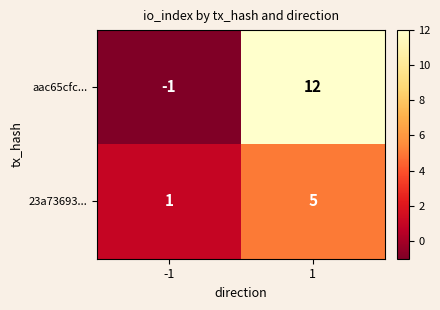

Is it true that aac65cfc... equals -1 at -1?

True